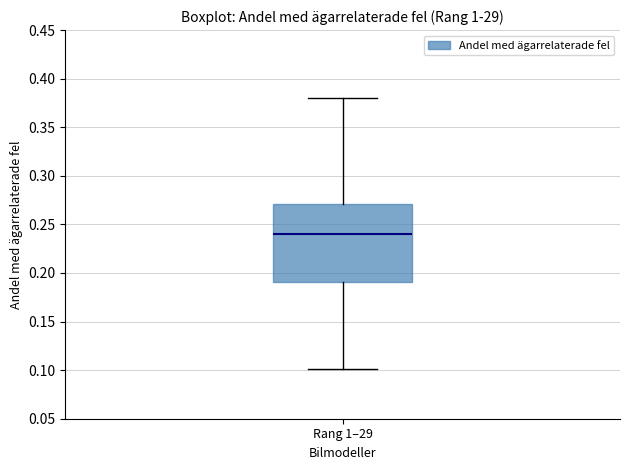

Where is the upper edge of the box for Rang 1–29 on the y-axis? The values are not printed on the chart, so give them approximately, as read against the axis.

0.27